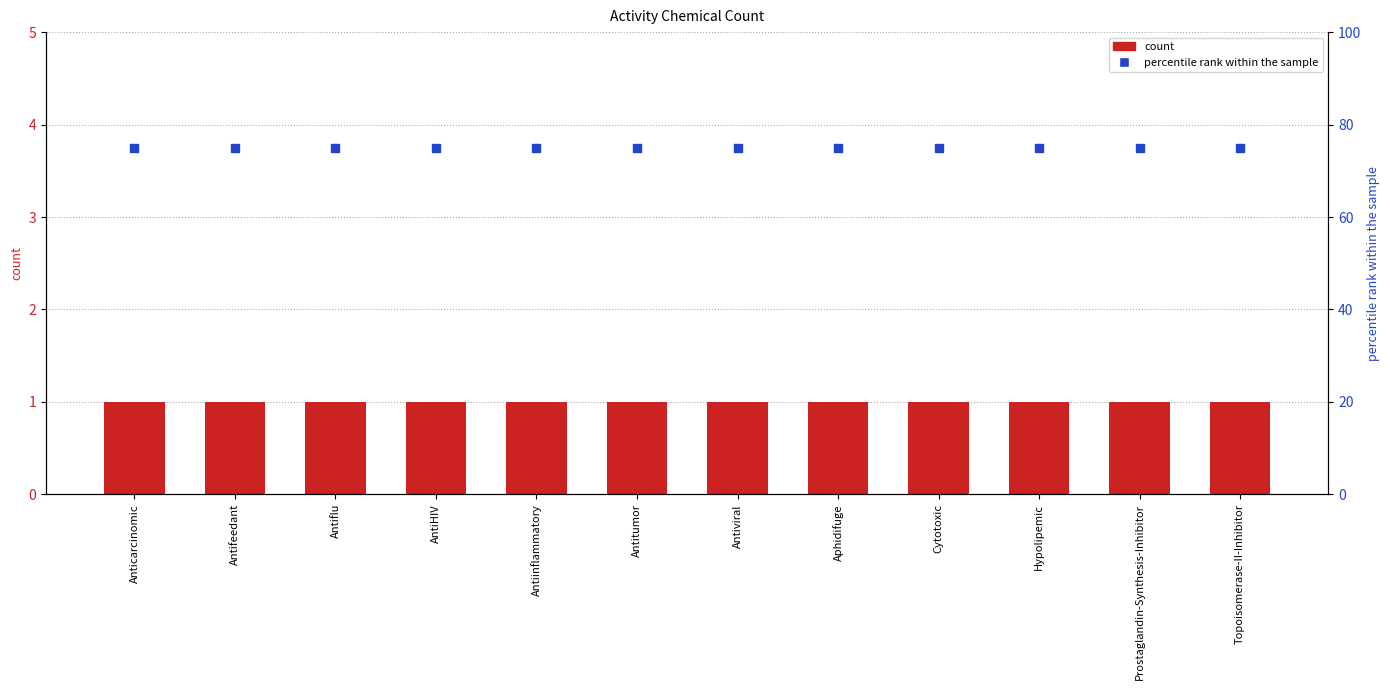

What is the total value across all series at Prostaglandin-Synthesis-Inhibitor?

76